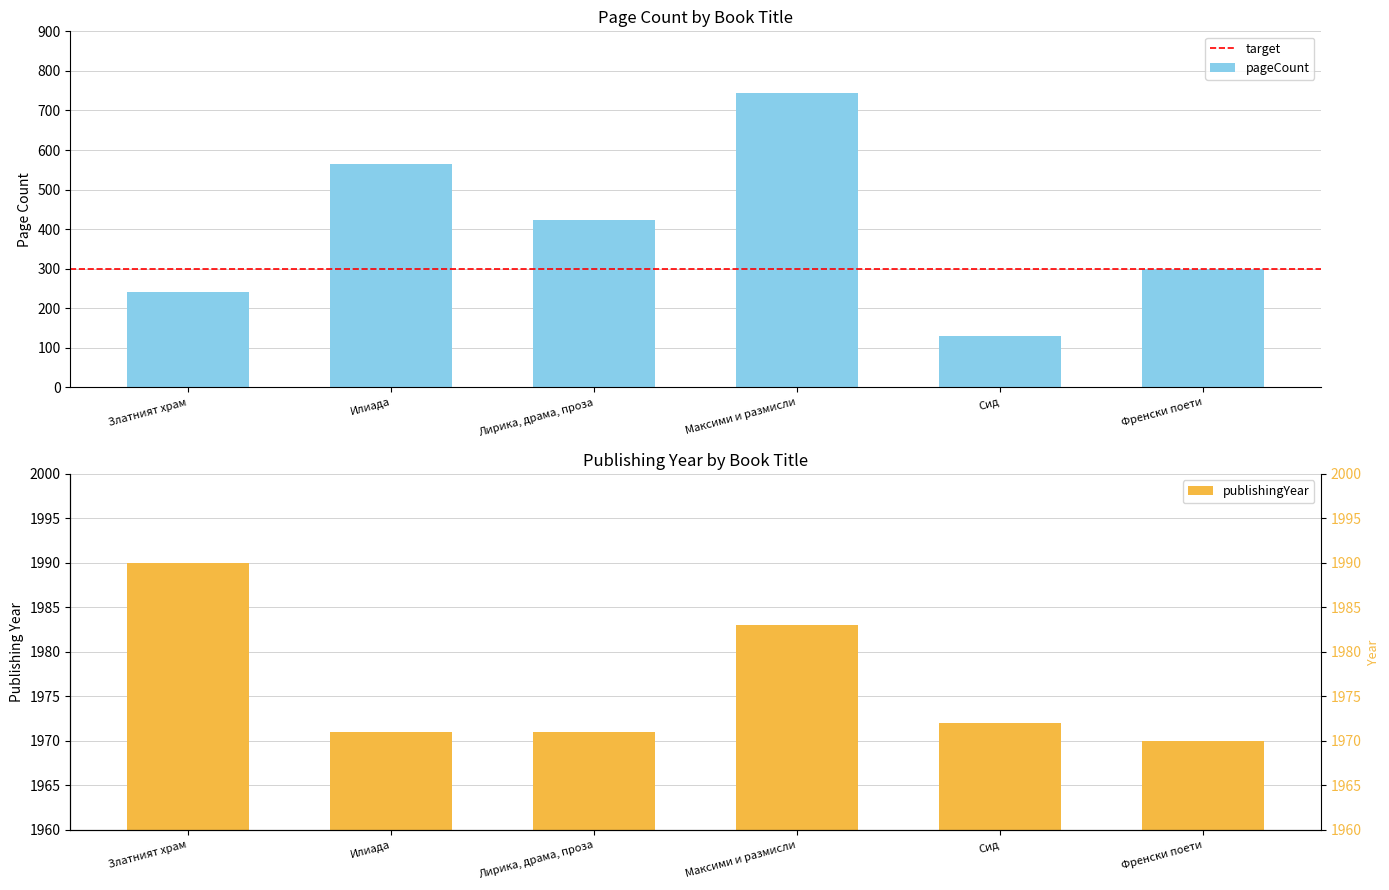

What is the change in value from Илиада to Максими и размисли?

+180